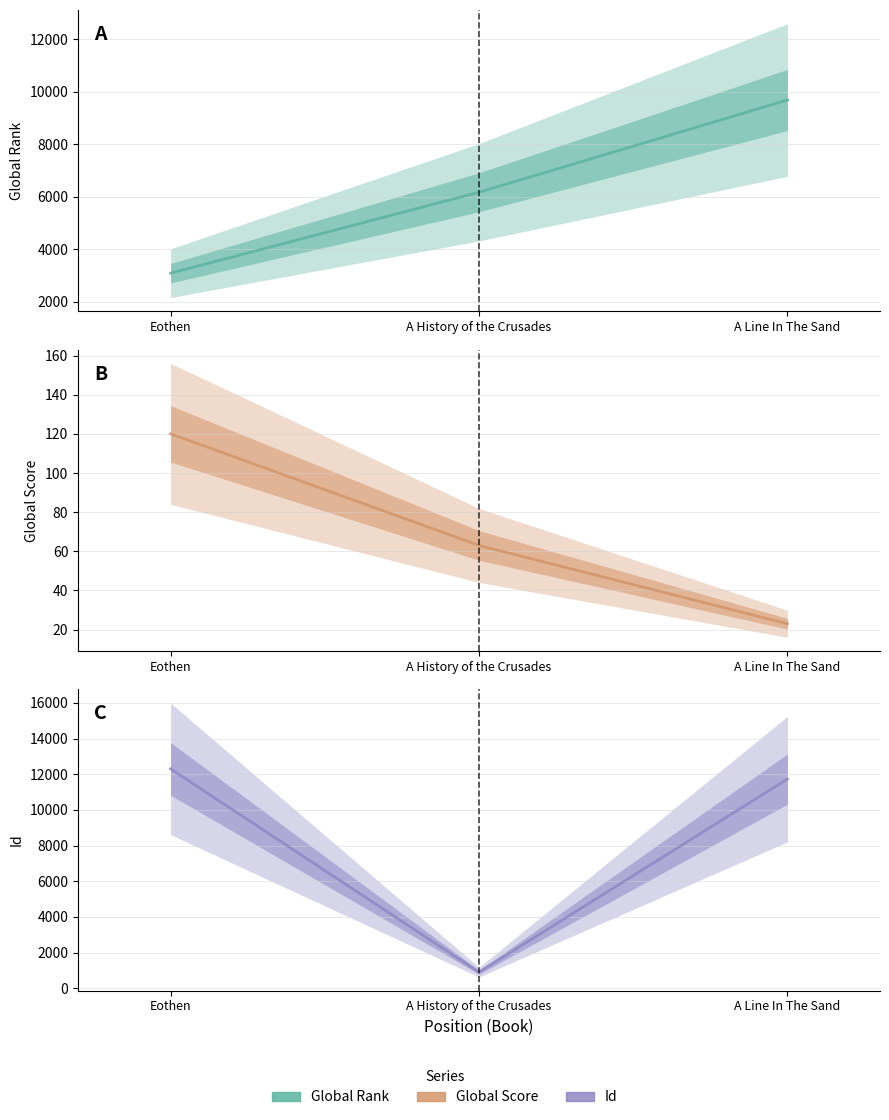

At which category is the sum across all series the highest?

A Line In The Sand